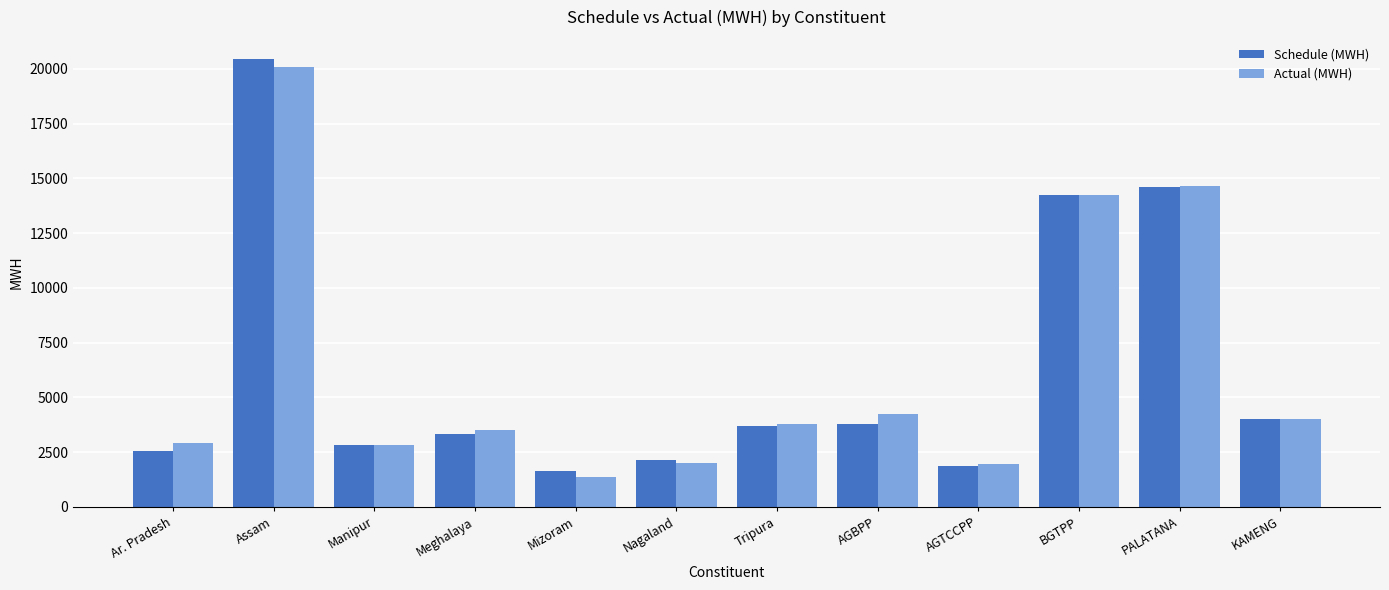

The value of Schedule (MWH) at Ar. Pradesh is 2531.7. True or false?

True